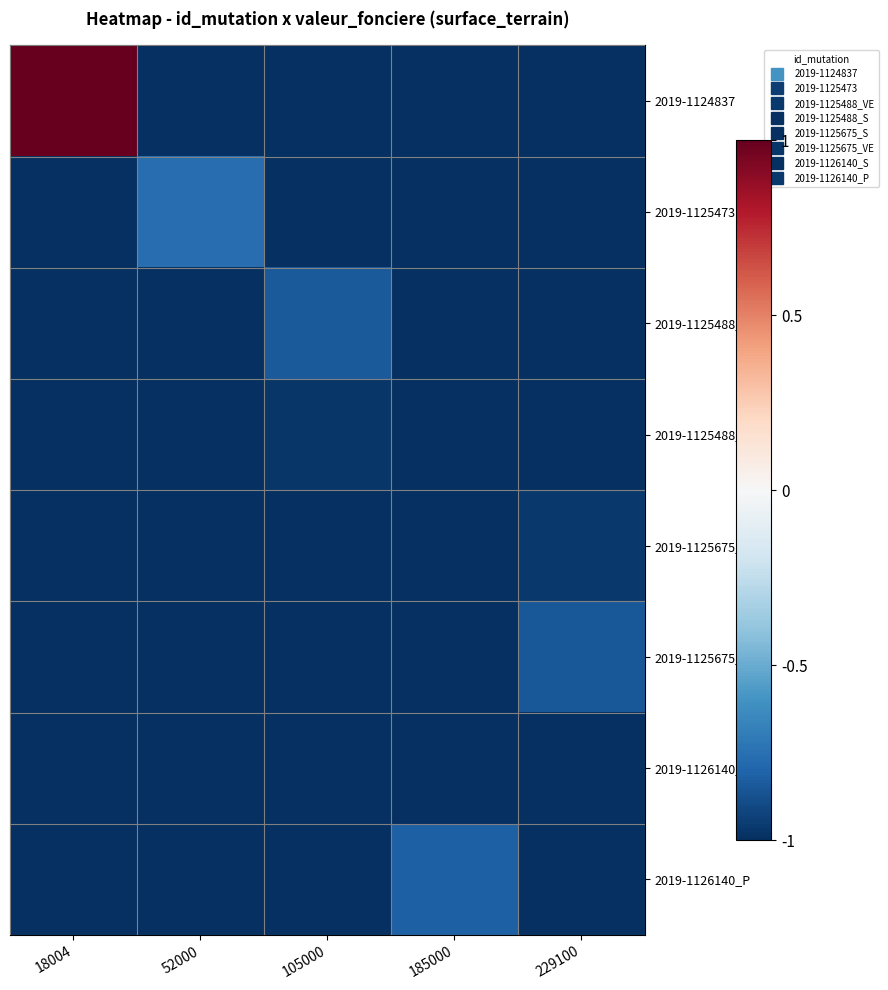

Which has a higher value, 229100 or 52000?

229100